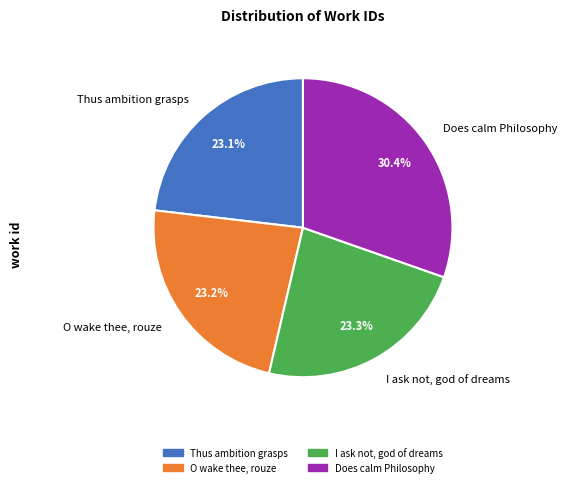

Approximately how many times larger is the value at O wake thee, rouze compared to I ask not, god of dreams?

1.0